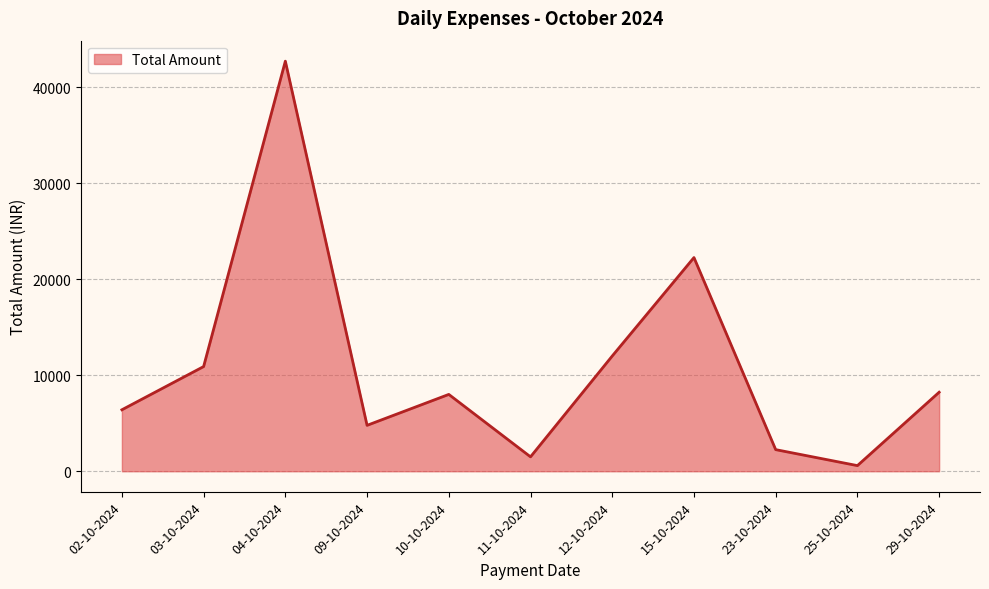

How many distinct data groups are displayed?

1